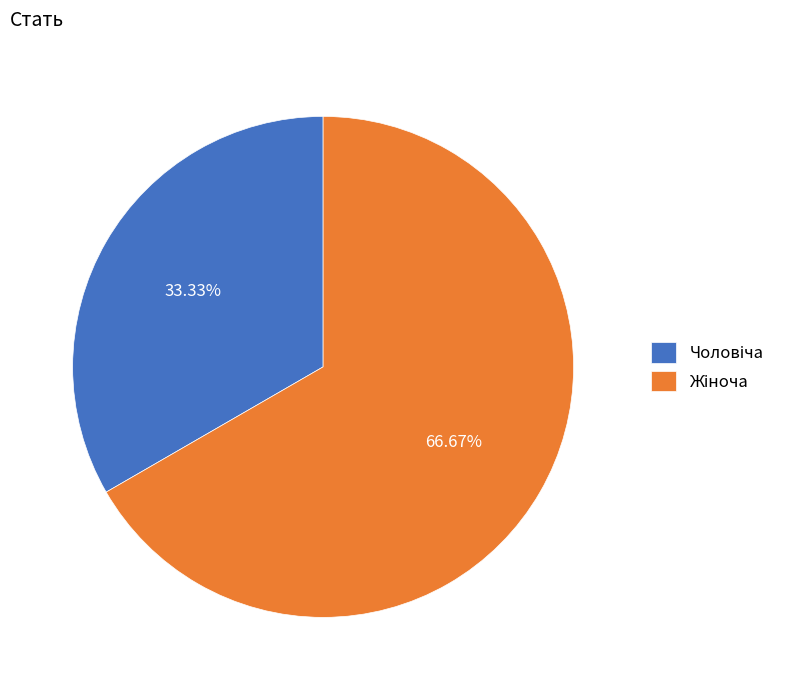

Does any single category account for the majority?

Yes